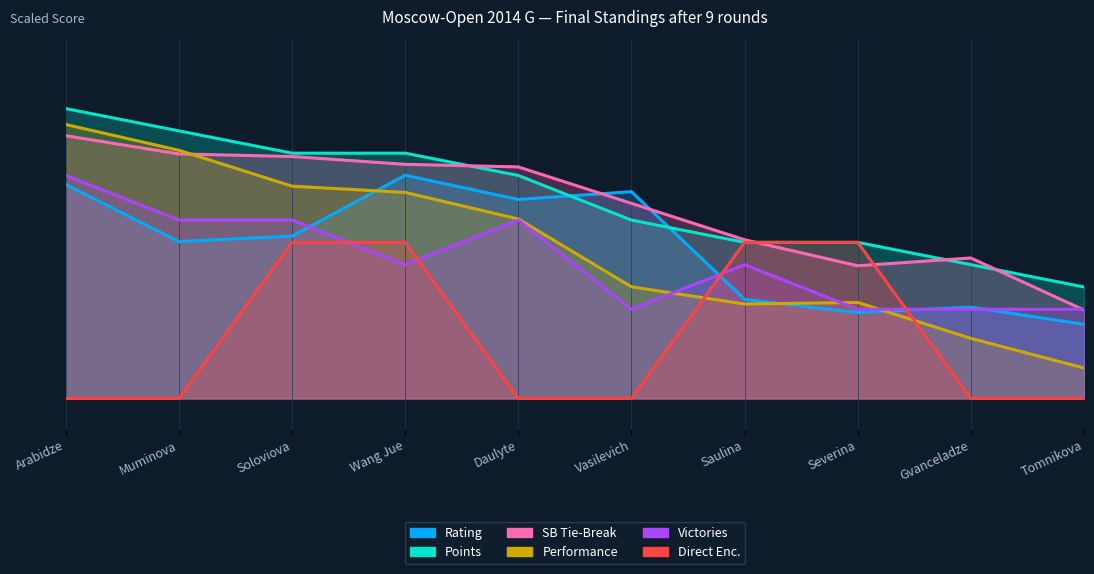

True or false: Rating has more than 1 interior local peaks.

True